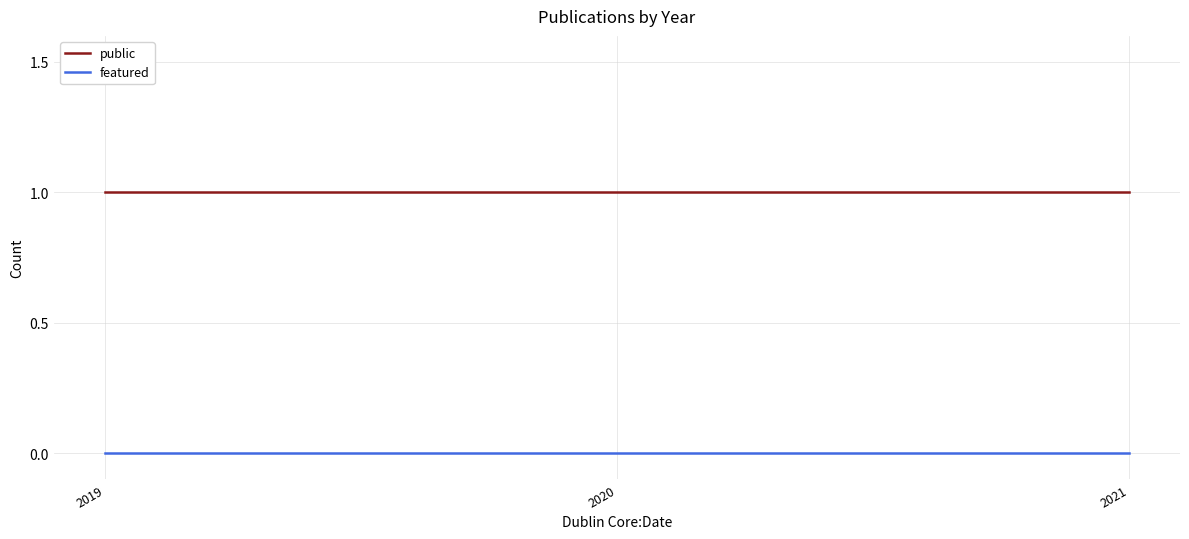

List the series in order of their overall mean, lowest first.

featured, public